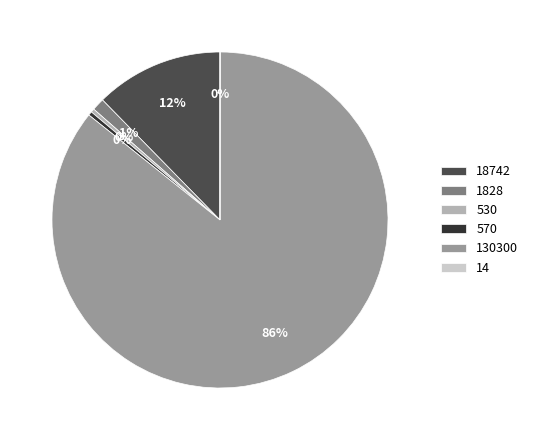

Between 1828 and 530, which is larger?

1828